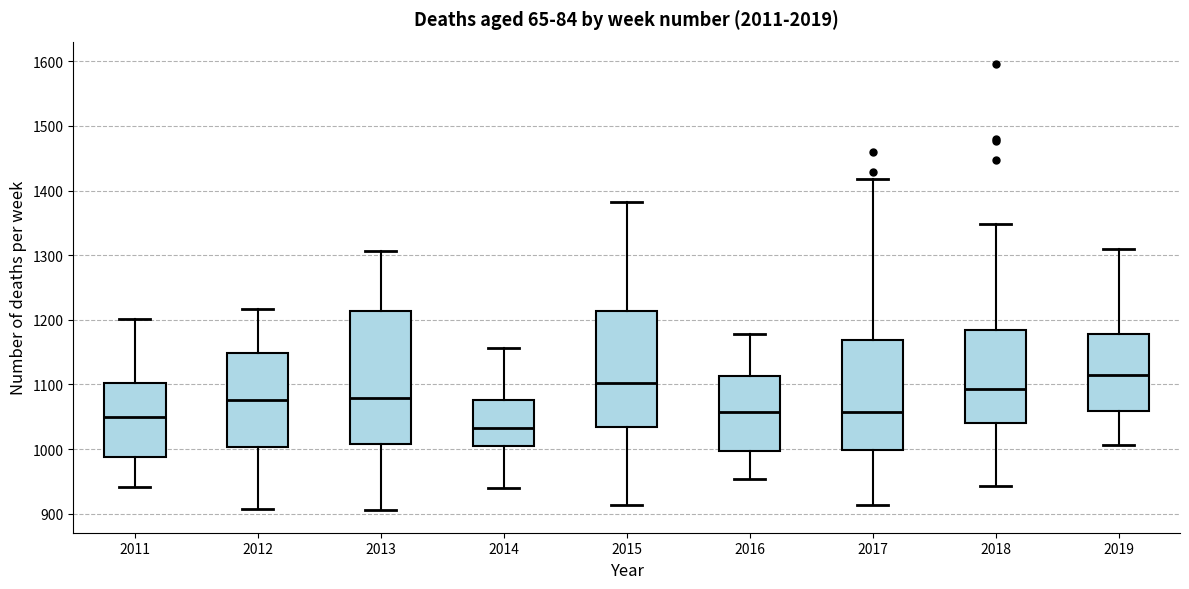

Which box has the highest median line?

2019